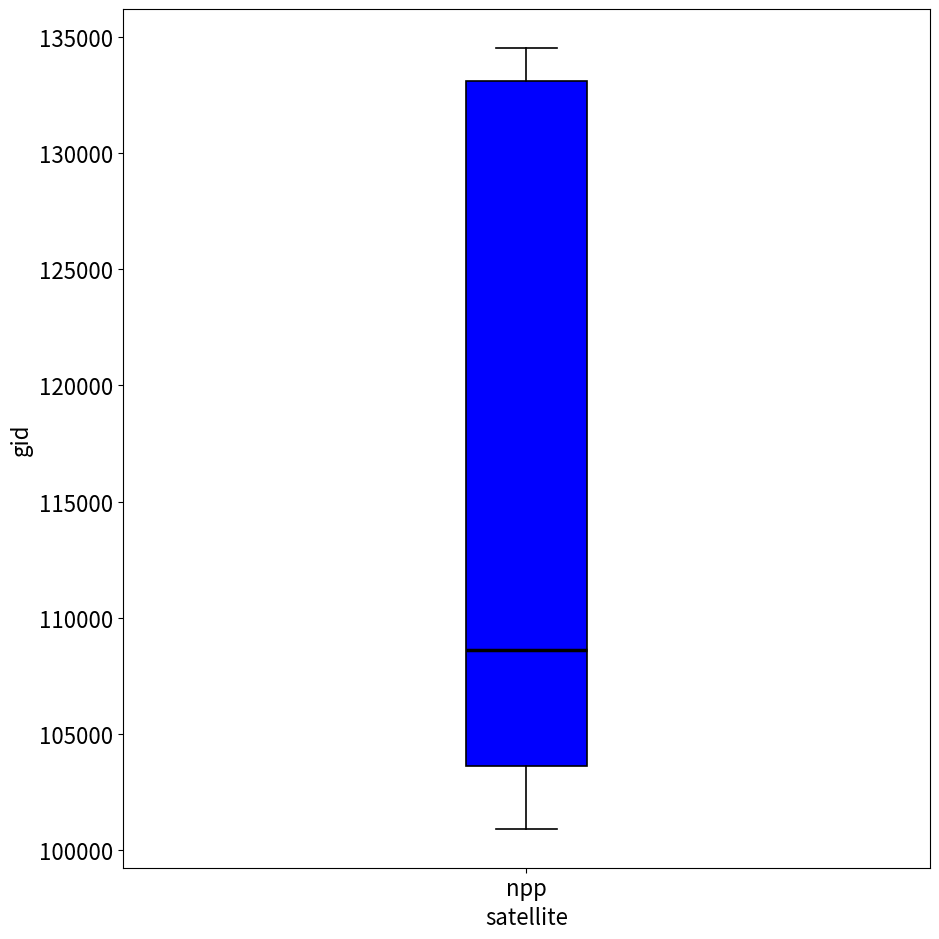

Where does the lower whisker of the box for npp end on the y-axis? The values are not printed on the chart, so give them approximately, as read against the axis.

101000